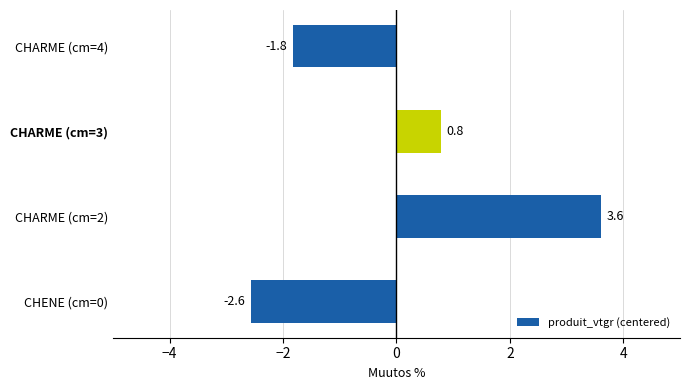

What is the difference between the maximum and minimum values?

6.2